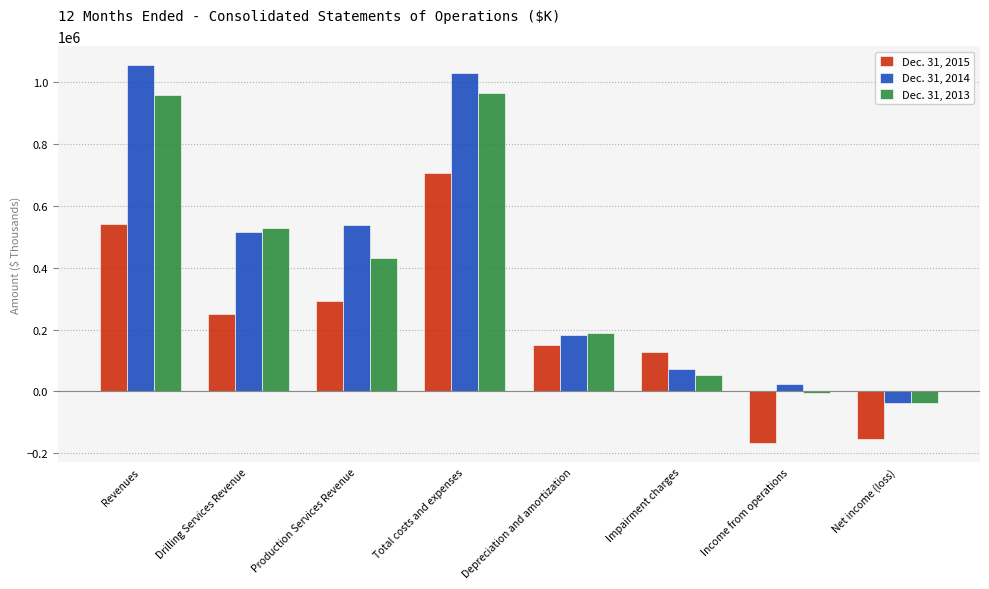

Reading left to right, list all the values displayed in this chart.

Dec. 31, 2015: 540778	249318	291460	707478	150939	129152	-166700	-155140
Dec. 31, 2014: 1055223	516473	538750	1031239	183376	73025	23984	-38018
Dec. 31, 2013: 960186	528327	431859	966415	187918	54292	-6229	-35932